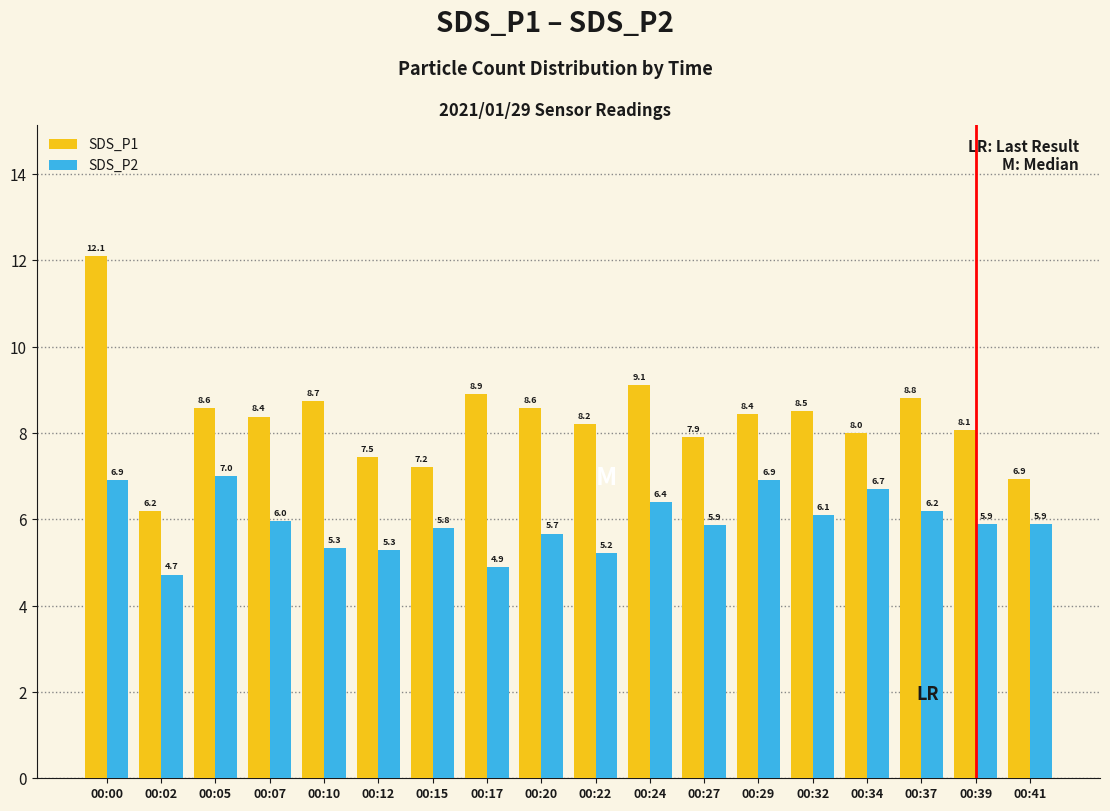

What is the maximum value shown in the chart?

12.1